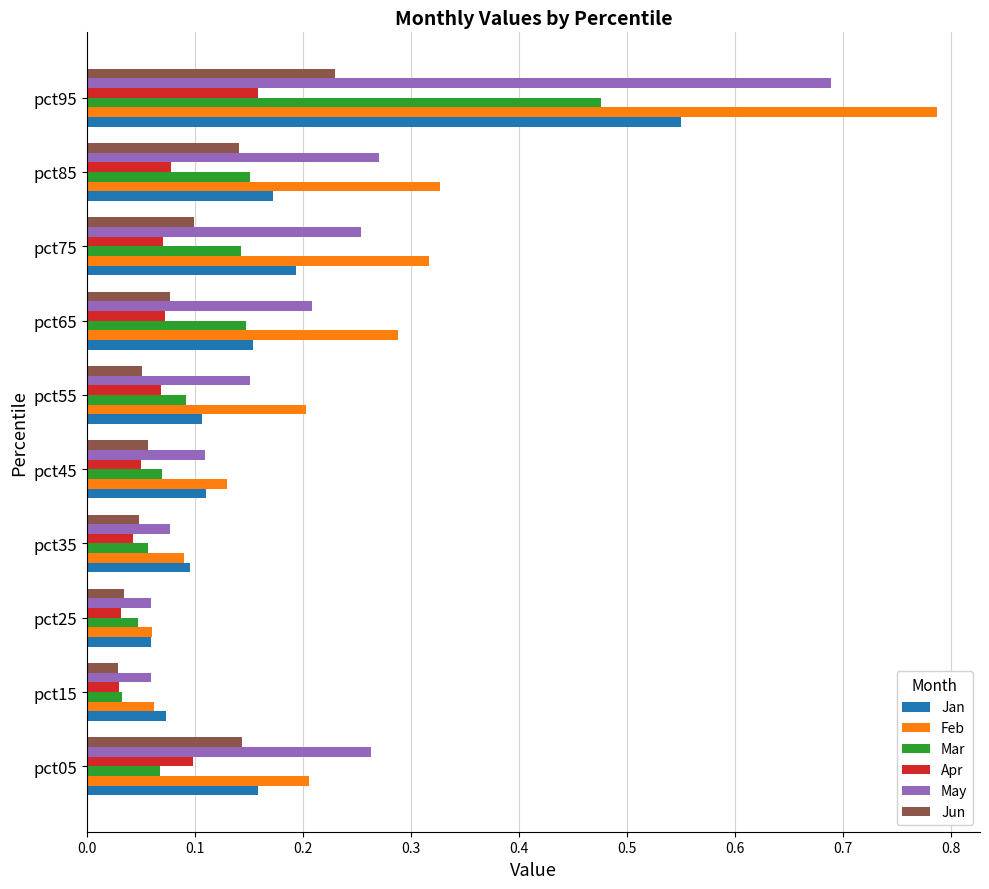

At how many categories does at least one series exceed 0?

10